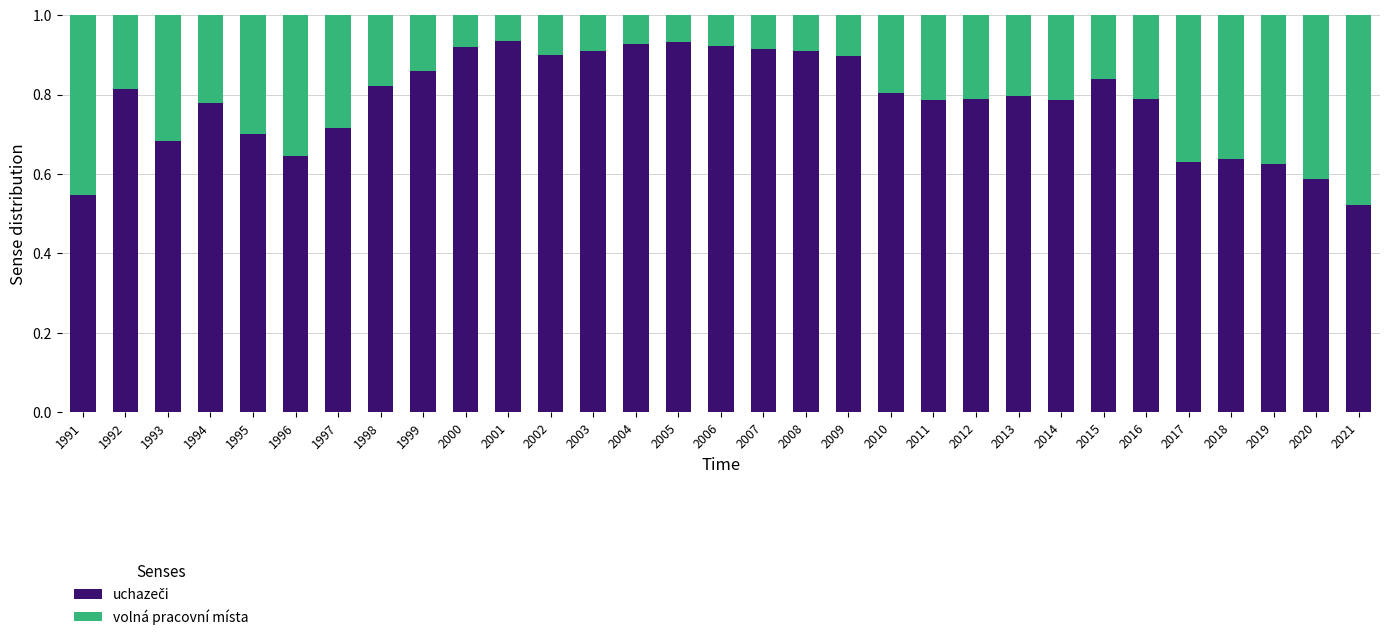

What is the total value across all series at 2020?

1.0